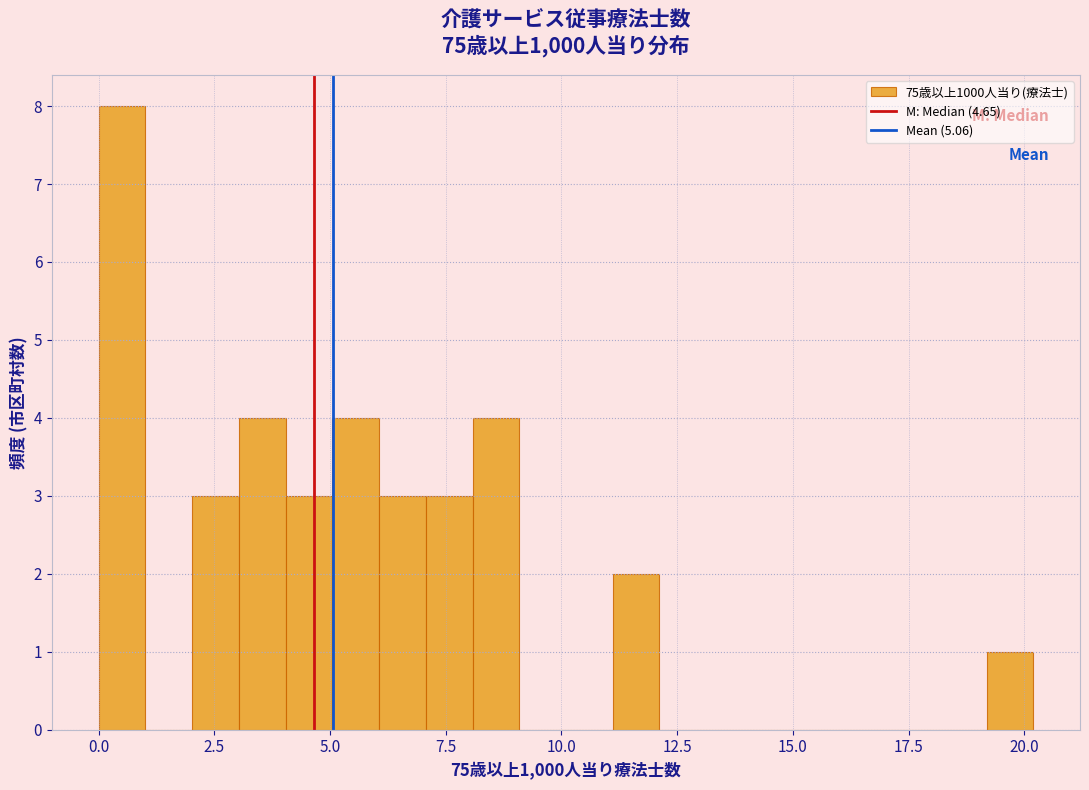

Read against the x-axis, roughly where is the centre of the tallest bar?

0.5